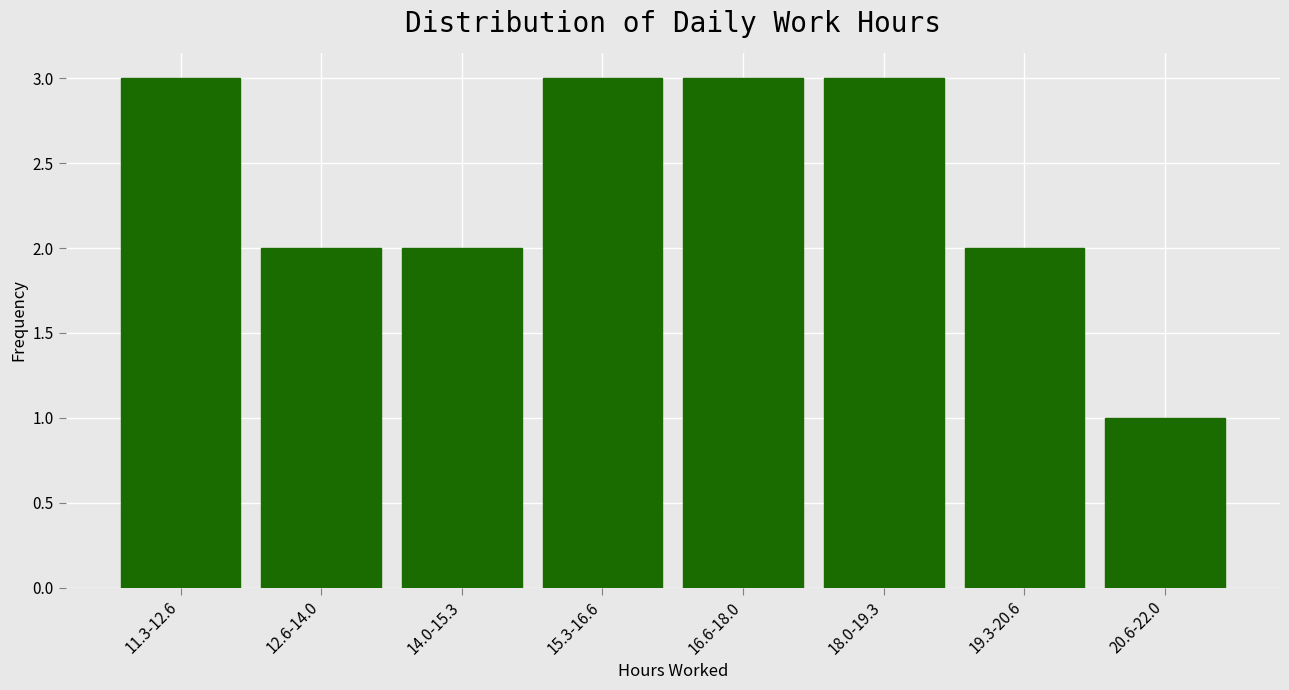

Reading left to right, list all the values displayed in this chart.

3	2	2	3	3	3	2	1